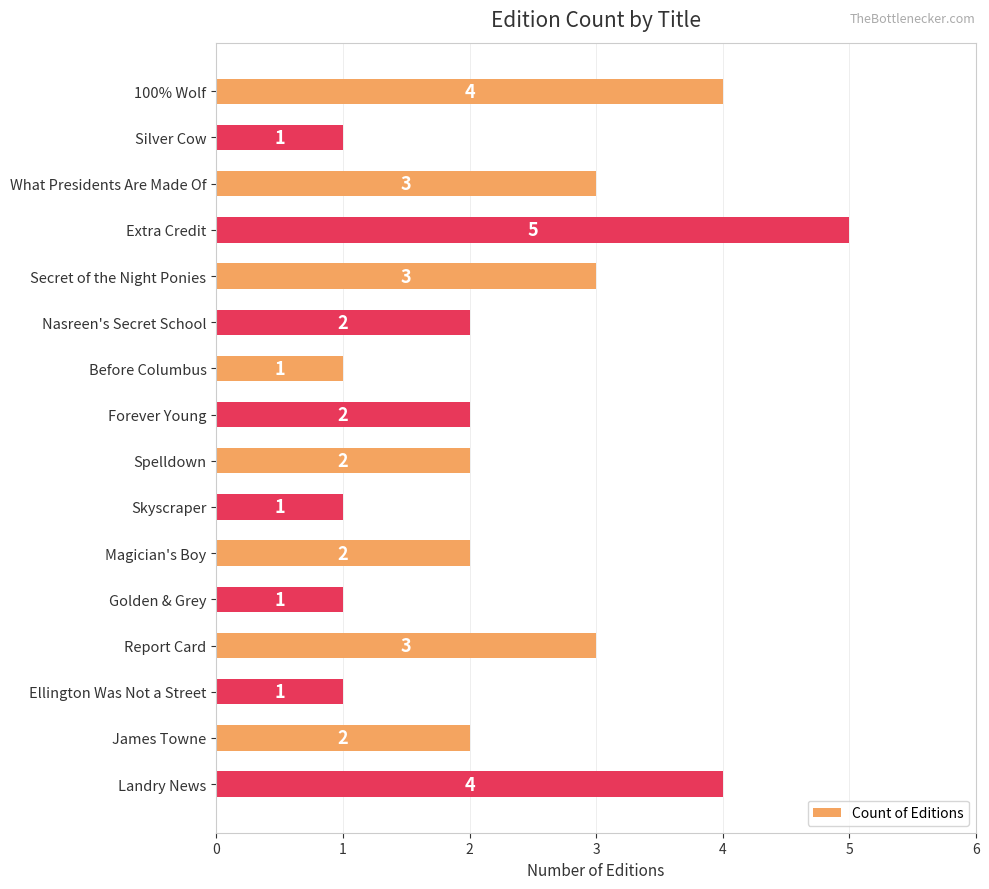

Count the values in the range 1 to 3.

13